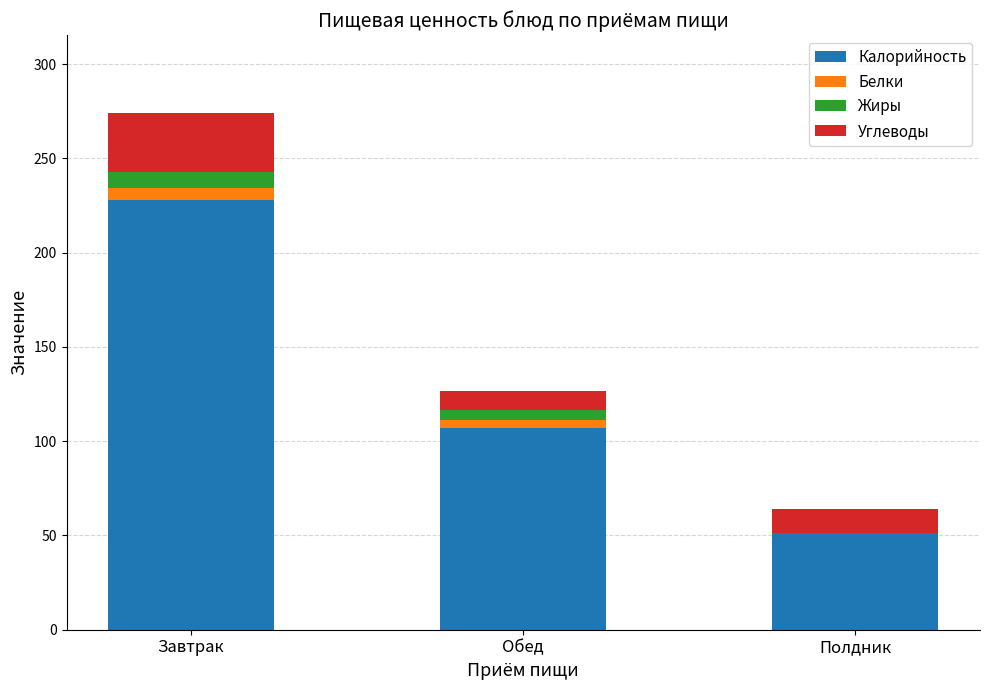

At which category is the sum across all series the highest?

Завтрак